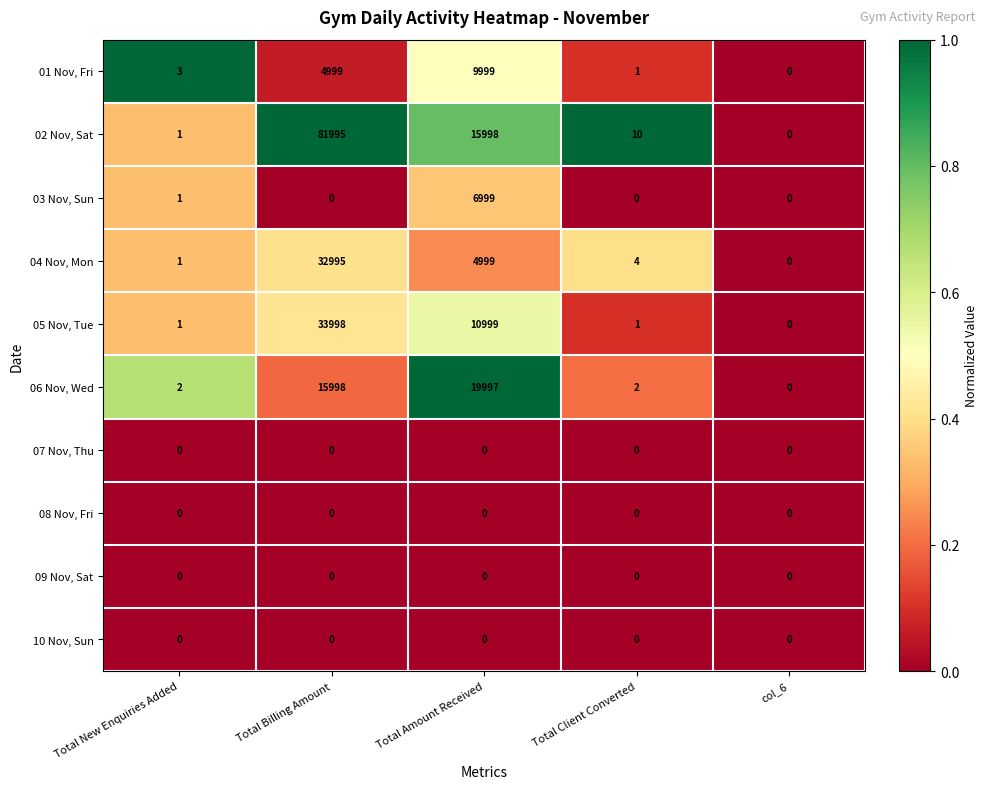

Between Total New Enquiries Added and col_6, which series saw the biggest shift?

01 Nov, Fri